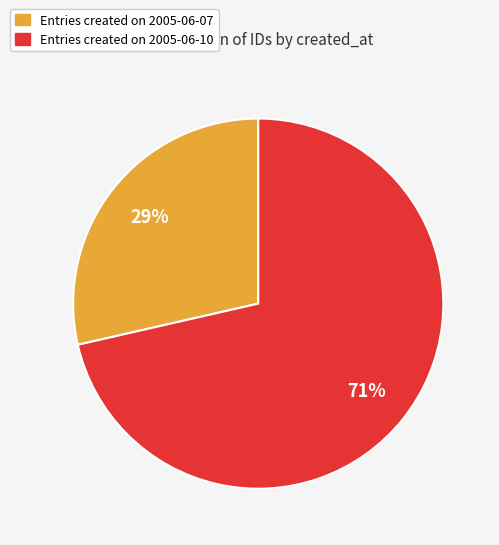

To the nearest percent, what is the average slice percentage?

50%